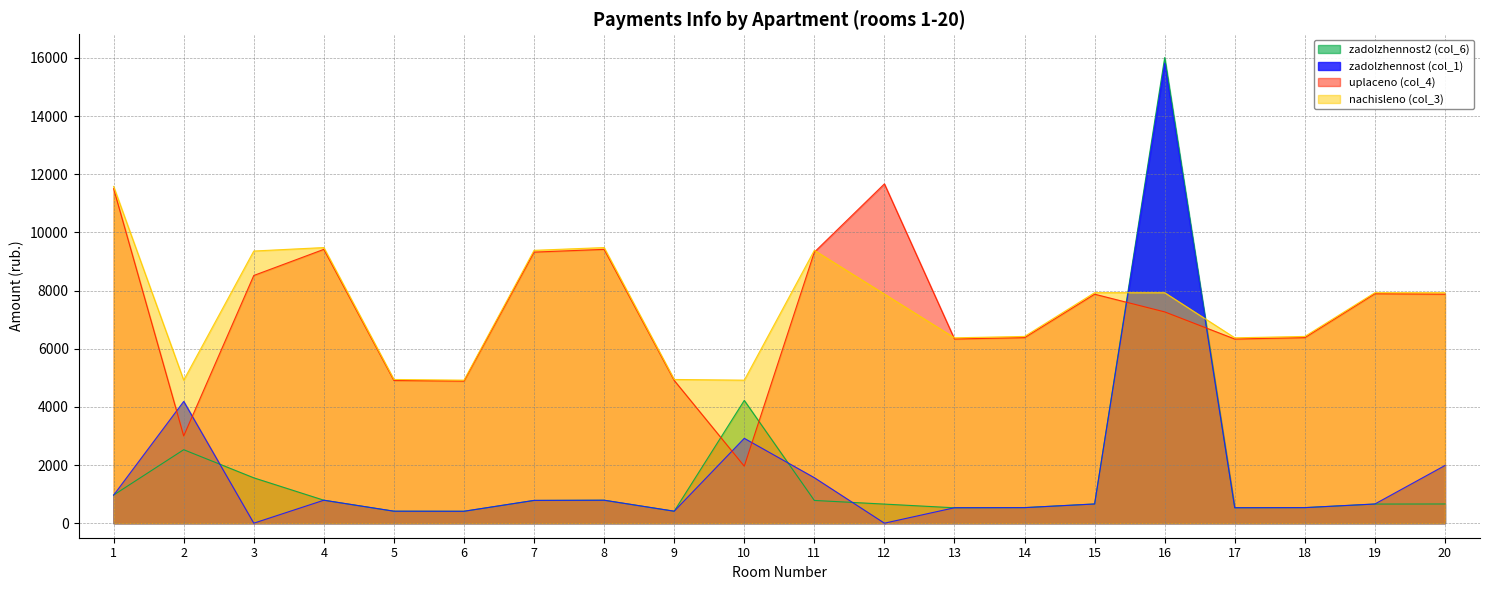

Reading right to left, transcribe all the data shown in this chart.

zadolzhennost (col_1): 20=1984.3	19=660.7	18=535.3	17=531.3	16=15824.3	15=660.7	14=535.3	13=531.0	12=0.0	11=1564.1	10=2918.3	9=411.9	8=790.0	7=784.4	6=409.9	5=412.8	4=790.0	3=0.0	2=4188.2	1=965.1
nachisleno (col_3): 20=7928.2	19=7928.2	18=6423.7	17=6376.0	16=7928.2	15=7928.2	14=6423.7	13=6376.0	12=7880.4	11=9384.8	10=4919.3	9=4943.2	8=9480.4	7=9384.8	6=4919.3	5=4943.2	4=9480.4	3=9361.0	2=4919.3	1=11581.8
uplaceno (col_4): 20=7876.4	19=7892.0	18=6381.8	17=6334.3	16=7267.3	15=7876.4	14=6381.8	13=6335.5	12=11670.7	11=9323.5	10=1960.5	9=4910.9	8=9418.4	7=9323.5	6=4887.1	5=4908.6	4=9418.4	3=8519.7	2=3000.0	1=11506.1
zadolzhennost2 (col_6): 20=660.7	19=657.7	18=535.3	17=531.3	16=16014.8	15=660.7	14=535.3	13=530.0	12=656.7	11=782.1	10=4222.8	9=411.9	8=790.0	7=782.1	6=409.9	5=411.9	4=790.0	3=1560.2	2=2527.4	1=968.2